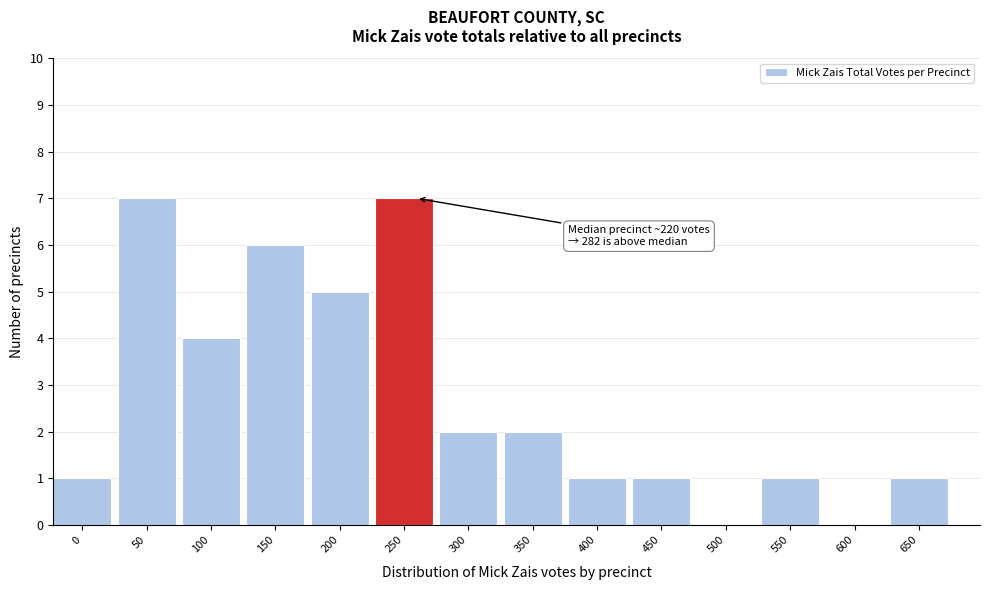

Reading left to right, list all the values displayed in this chart.

0=1	50=7	100=4	150=6	200=5	250=7	300=2	350=2	400=1	450=1	500=0	550=1	600=0	650=1